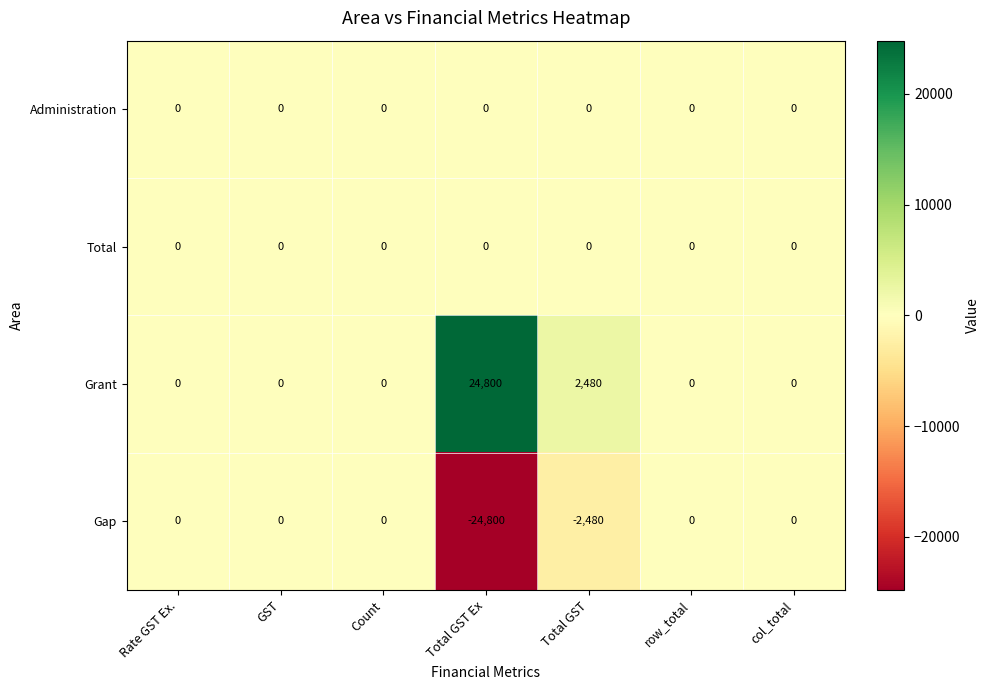

Count the Grant values in the range 0 to 2480.

6